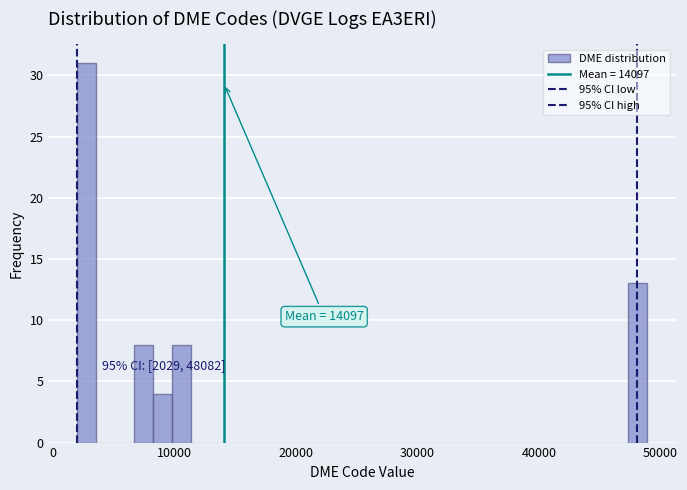

Read against the x-axis, roughly where is the centre of the tallest bar?

3000